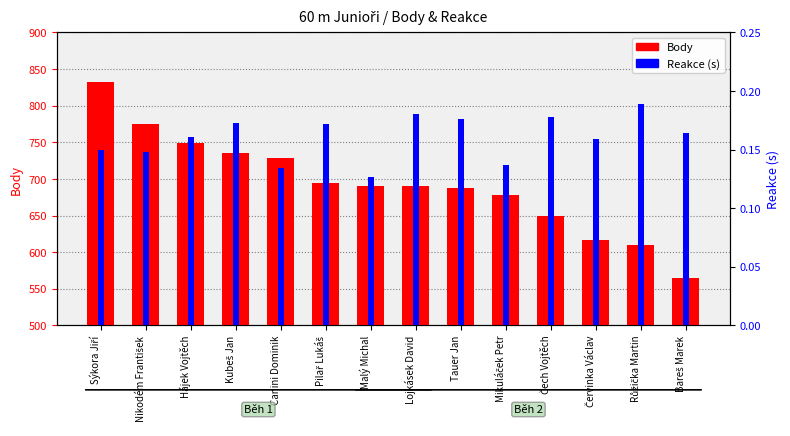

Where does the Body series first go above 690?

Sýkora Jiří